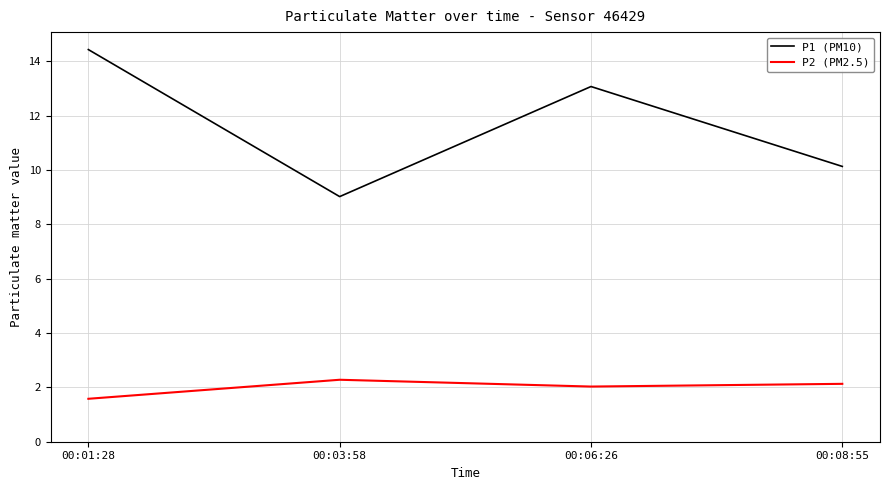

True or false: P2 (PM2.5) and P1 (PM10) cross at least once.

False